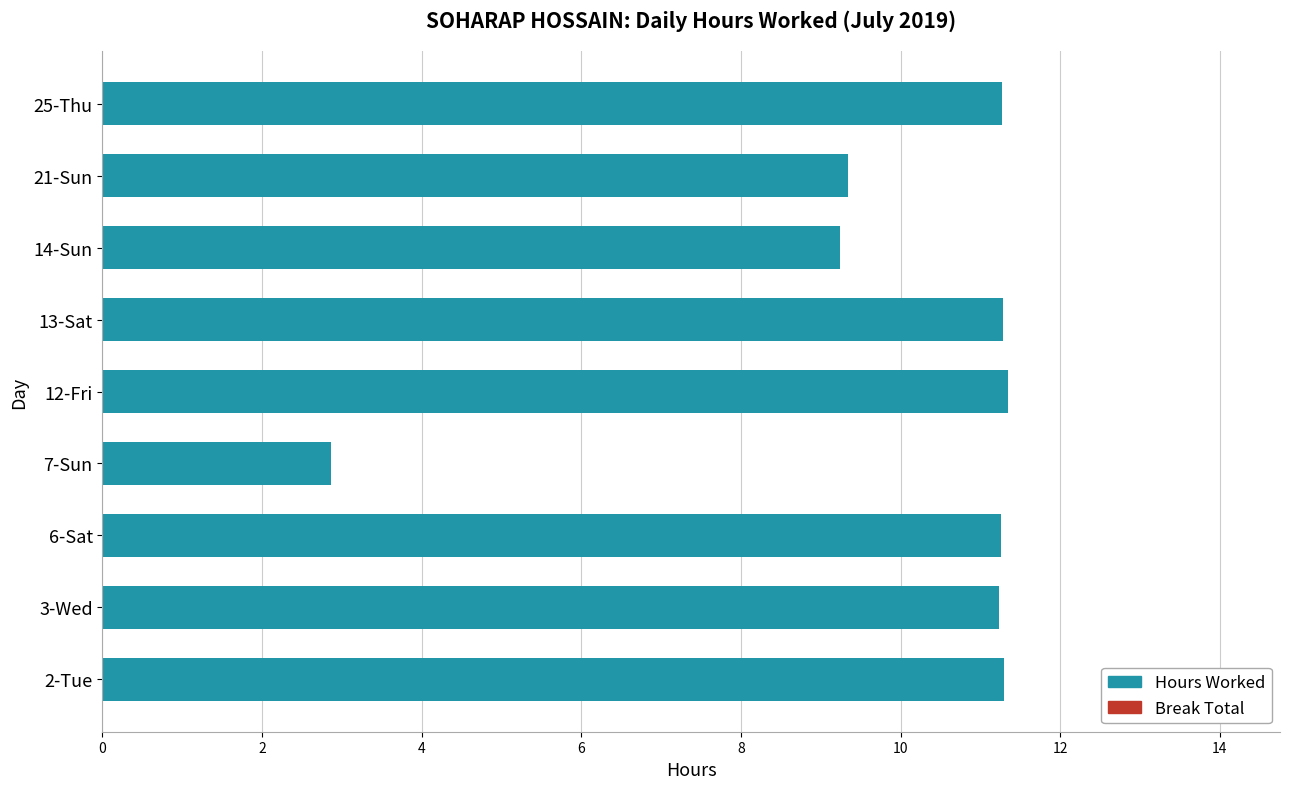

What is the difference between the second highest and minimum values?

8.4